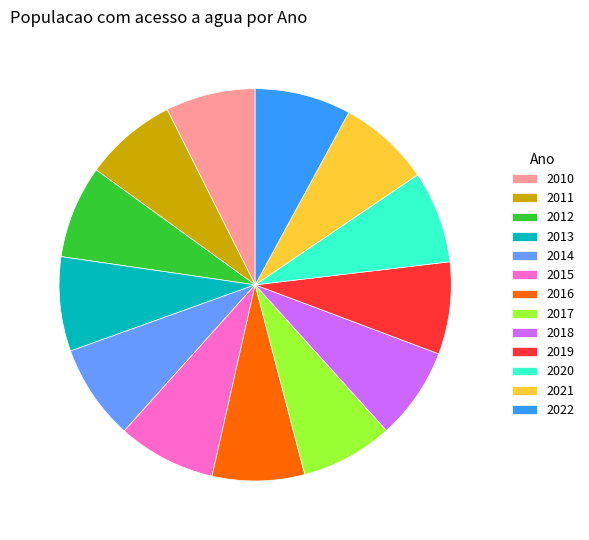

Is there a majority slice in this chart?

No